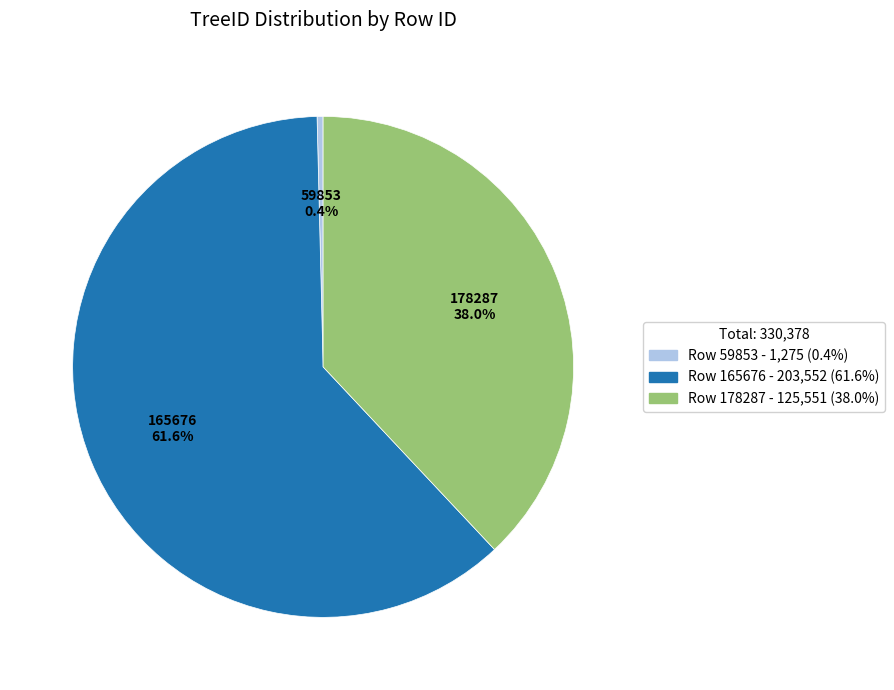

Do 165676 and 178287 together represent more than half of the pie?

Yes